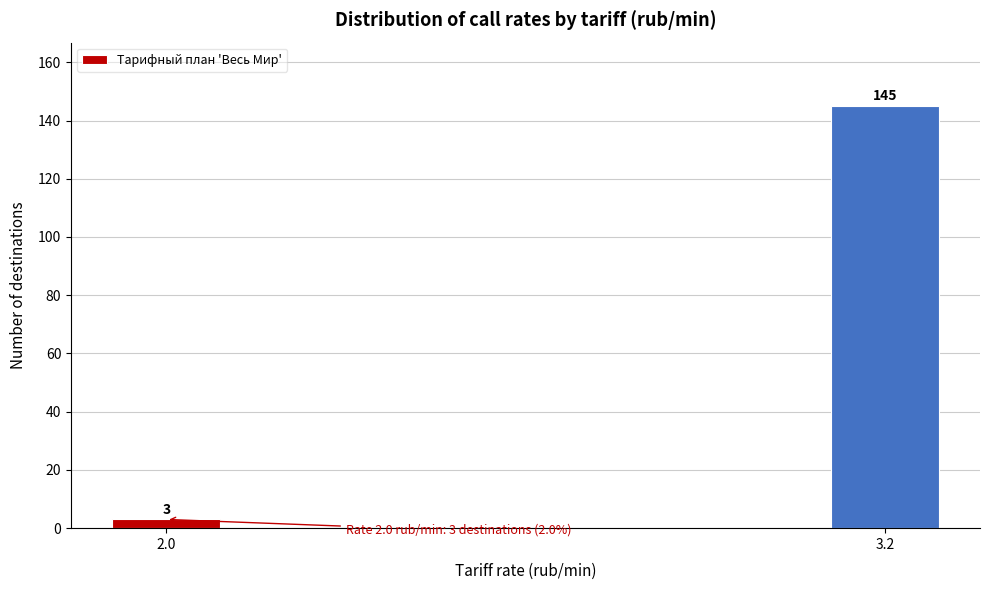

Reading right to left, what are all the values shown in this chart?

145	3